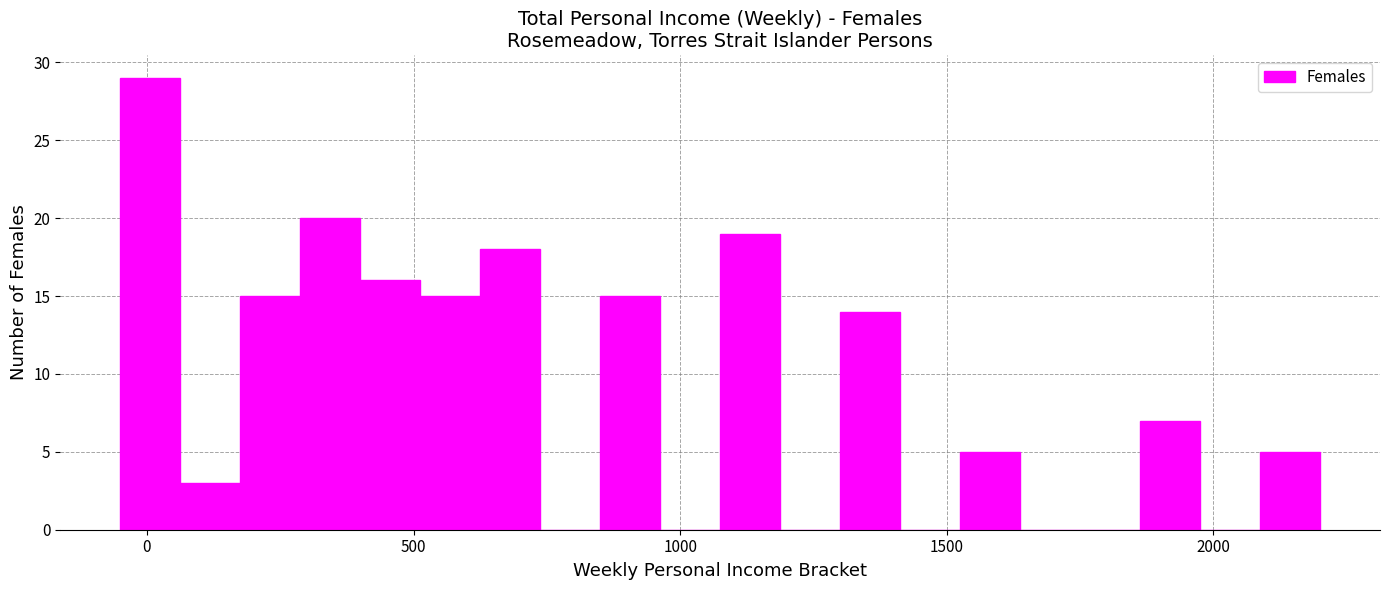

Read against the x-axis, roughly where is the centre of the tallest bar?

0